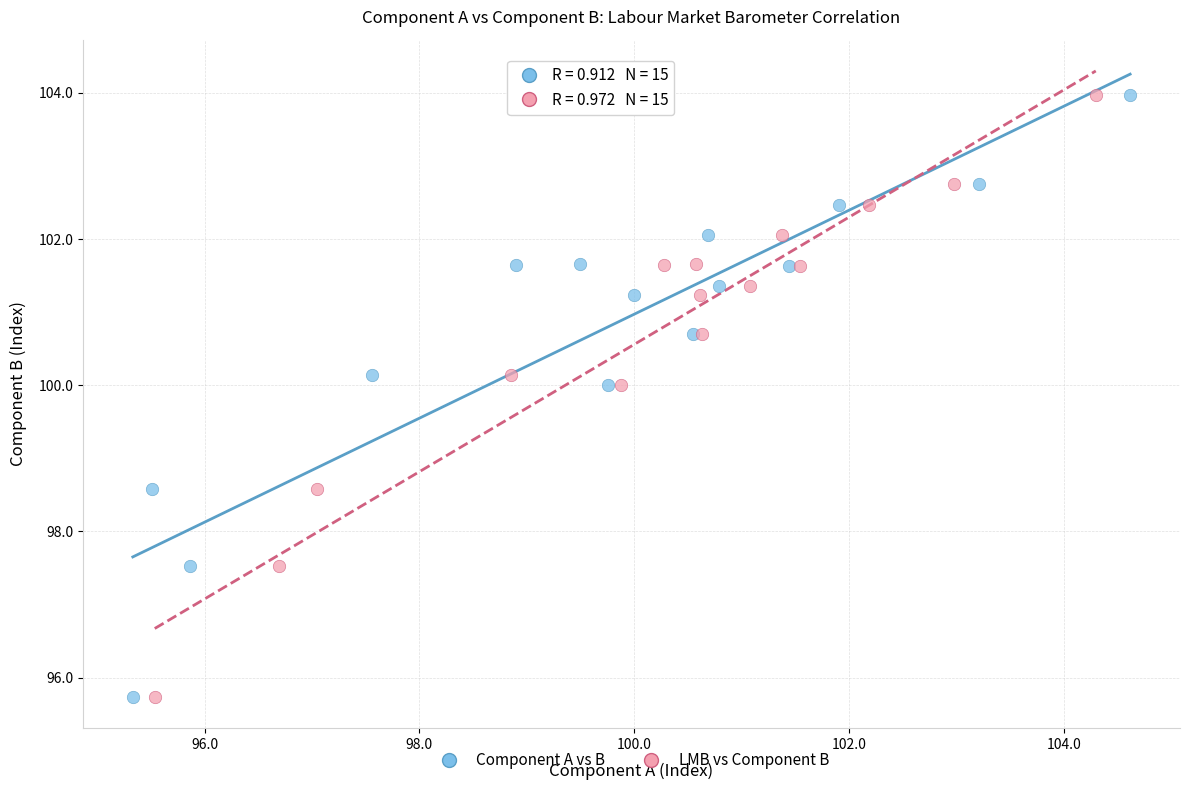

What are all the series names shown in the legend?

Component A vs B, LMB vs Component B